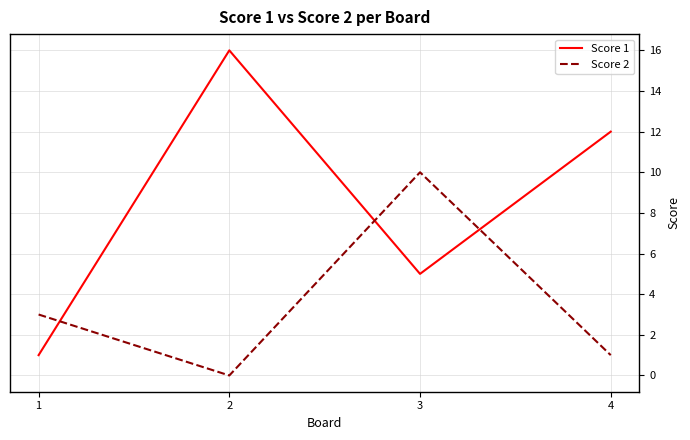

Which category has the lowest value across all series?

2